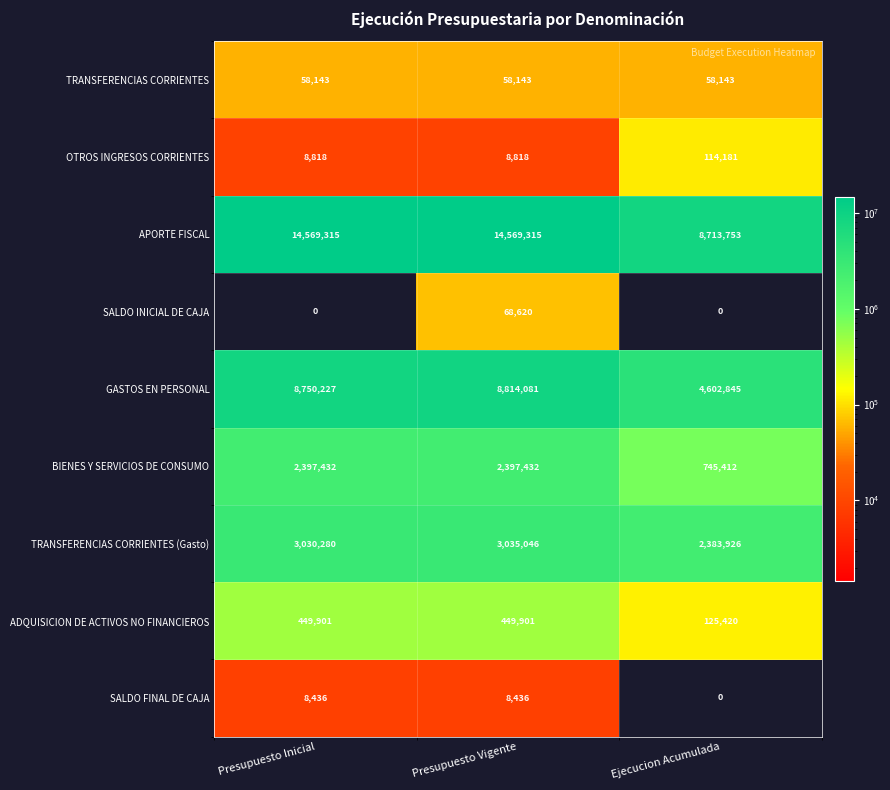

How many series are shown in this chart?

9